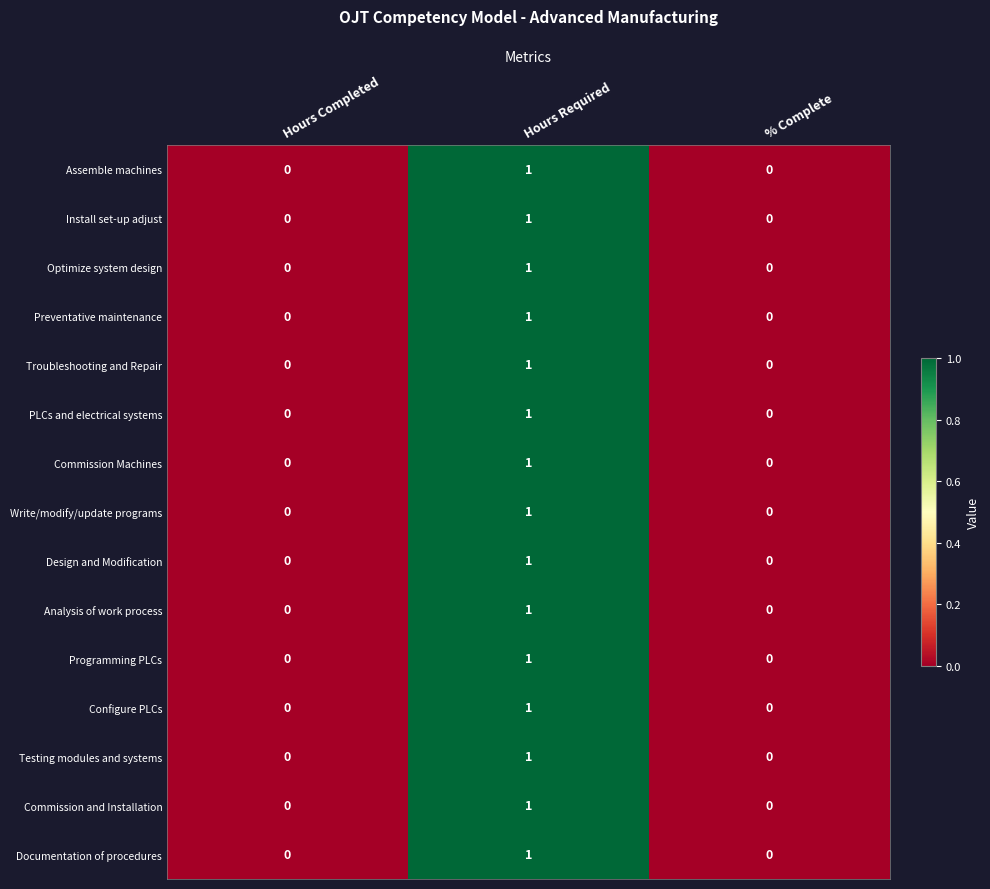

How many Documentation of procedures values are between 0 and 1?

3